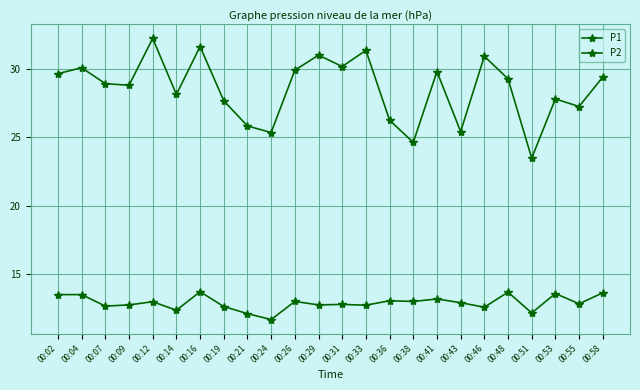

True or false: P2 and P1 cross at least once.

False